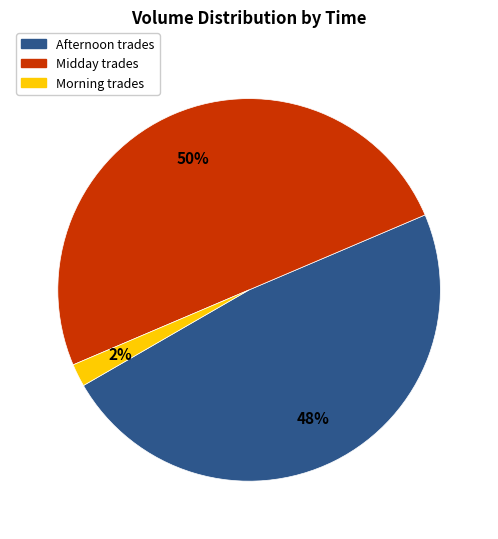

To the nearest percent, what is the difference between the largest and smallest slice percentages?

48%